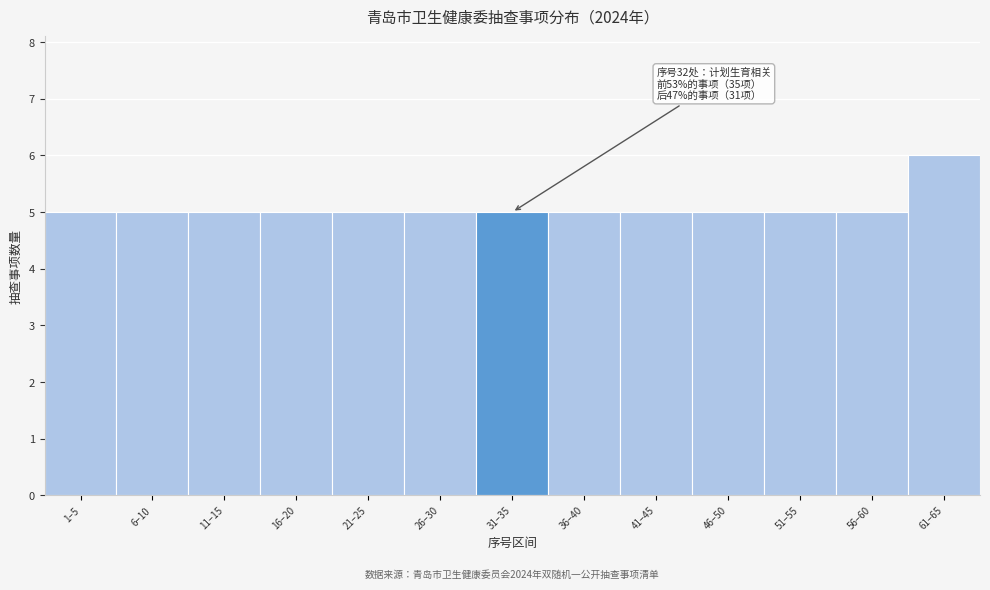

Reading left to right, extract all data points from this chart.

1–5=5	6–10=5	11–15=5	16–20=5	21–25=5	26–30=5	31–35=5	36–40=5	41–45=5	46–50=5	51–55=5	56–60=5	61–65=6